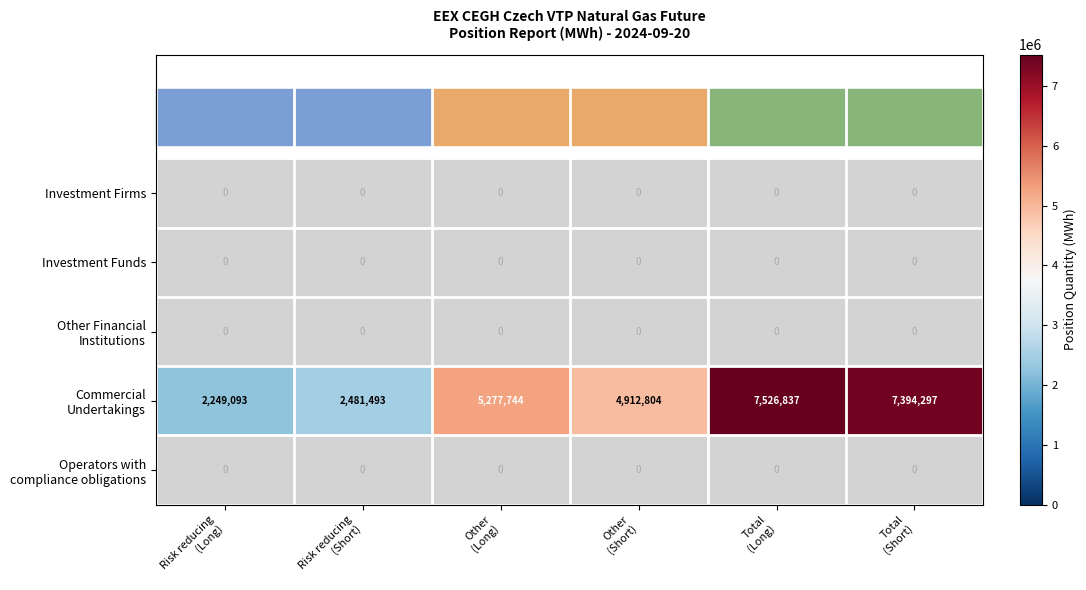

How many data points does each series have?

6